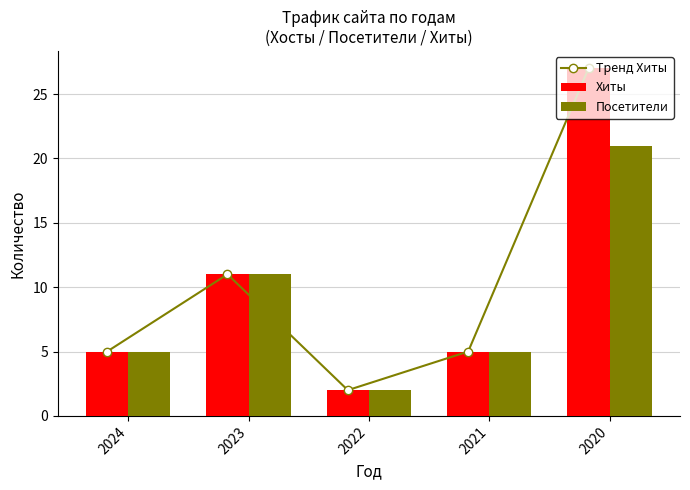

What are all the series names shown in the legend?

Тренд Хиты, Хиты, Посетители